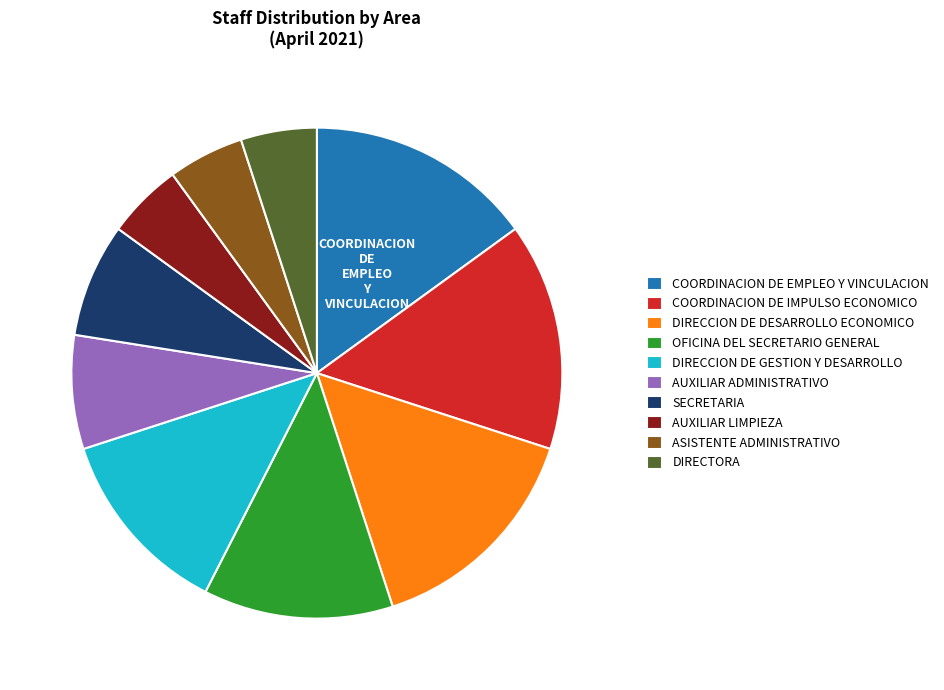

Between DIRECTORA and DIRECCION DE GESTION Y DESARROLLO, which is larger?

DIRECCION DE GESTION Y DESARROLLO